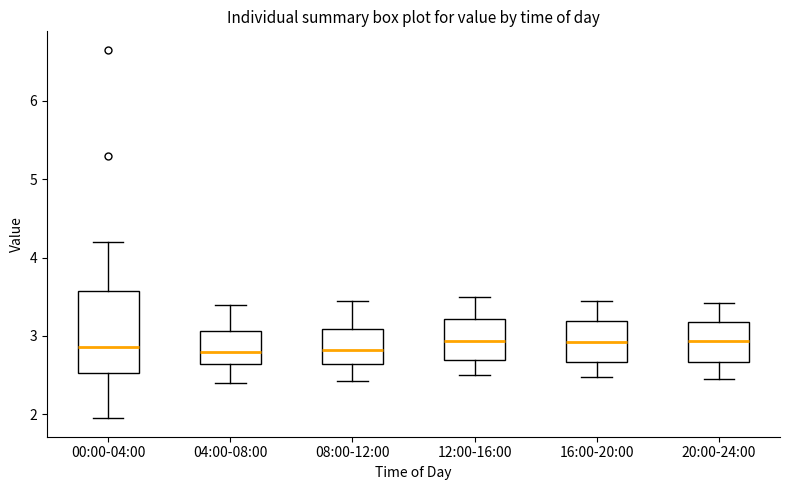

Reading left to right, read every box against the y-axis: the position of its median line, the range the box covers, and the ends of its whiskers. The values are not printed on the chart, so give them approximately, as read against the axis.

00:00-04:00: median 2.9, box 2.5 to 3.6, whiskers 2.0 to 4.2
04:00-08:00: median 2.8, box 2.6 to 3.1, whiskers 2.4 to 3.4
08:00-12:00: median 2.8, box 2.6 to 3.1, whiskers 2.4 to 3.5
12:00-16:00: median 2.9, box 2.7 to 3.2, whiskers 2.5 to 3.5
16:00-20:00: median 2.9, box 2.7 to 3.2, whiskers 2.5 to 3.5
20:00-24:00: median 2.9, box 2.7 to 3.2, whiskers 2.5 to 3.4